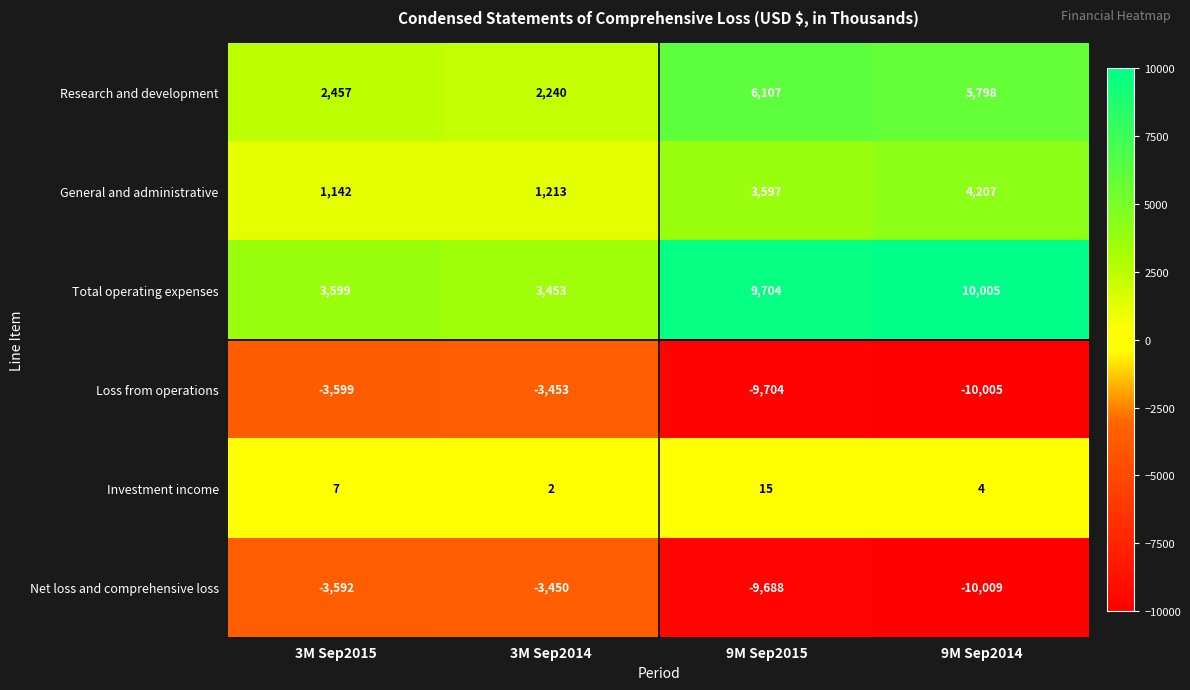

What is the sum of all Research and development values?

16602